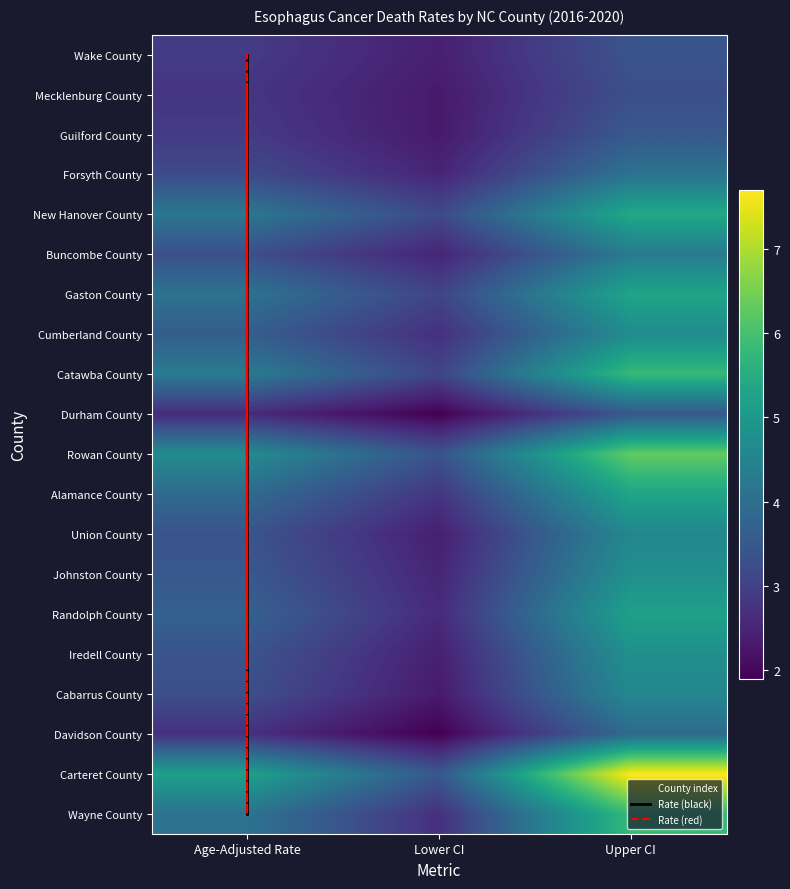

Reading left to right, list all the values displayed in this chart.

Wake County: Age-Adjusted Rate=2.9	Lower CI=2.4	Upper CI=3.4
Mecklenburg County: Age-Adjusted Rate=2.8	Lower CI=2.3	Upper CI=3.3
Guilford County: Age-Adjusted Rate=2.9	Lower CI=2.3	Upper CI=3.5
Forsyth County: Age-Adjusted Rate=3.2	Lower CI=2.5	Upper CI=4.1
New Hanover County: Age-Adjusted Rate=3.4	Lower CI=2.4	Upper CI=4.6
Buncombe County: Age-Adjusted Rate=3.3	Lower CI=2.5	Upper CI=4.3
Gaston County: Age-Adjusted Rate=4.1	Lower CI=3.1	Upper CI=5.3
Cumberland County: Age-Adjusted Rate=3.6	Lower CI=2.7	Upper CI=4.7
Catawba County: Age-Adjusted Rate=4.3	Lower CI=3.1	Upper CI=5.8
Durham County: Age-Adjusted Rate=2.6	Lower CI=1.9	Upper CI=3.5
Rowan County: Age-Adjusted Rate=4.7	Lower CI=3.4	Upper CI=6.3
Alamance County: Age-Adjusted Rate=3.9	Lower CI=2.8	Upper CI=5.3
Union County: Age-Adjusted Rate=4.2	Lower CI=3.2	Upper CI=5.4
Johnston County: Age-Adjusted Rate=3.5	Lower CI=2.5	Upper CI=4.8
Randolph County: Age-Adjusted Rate=3.7	Lower CI=2.6	Upper CI=5.2
Iredell County: Age-Adjusted Rate=3.4	Lower CI=2.4	Upper CI=4.8
Cabarrus County: Age-Adjusted Rate=3.3	Lower CI=2.3	Upper CI=4.6
Davidson County: Age-Adjusted Rate=2.7	Lower CI=1.9	Upper CI=3.9
Carteret County: Age-Adjusted Rate=5.2	Lower CI=3.5	Upper CI=7.7
Wayne County: Age-Adjusted Rate=4.1	Lower CI=2.7	Upper CI=5.8